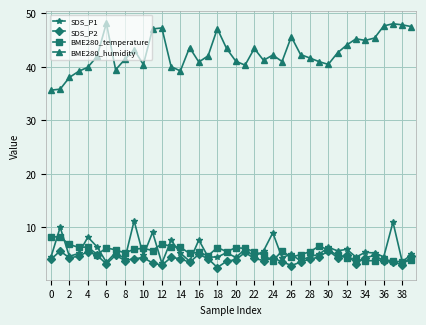

What is the minimum value shown in the chart?

2.5